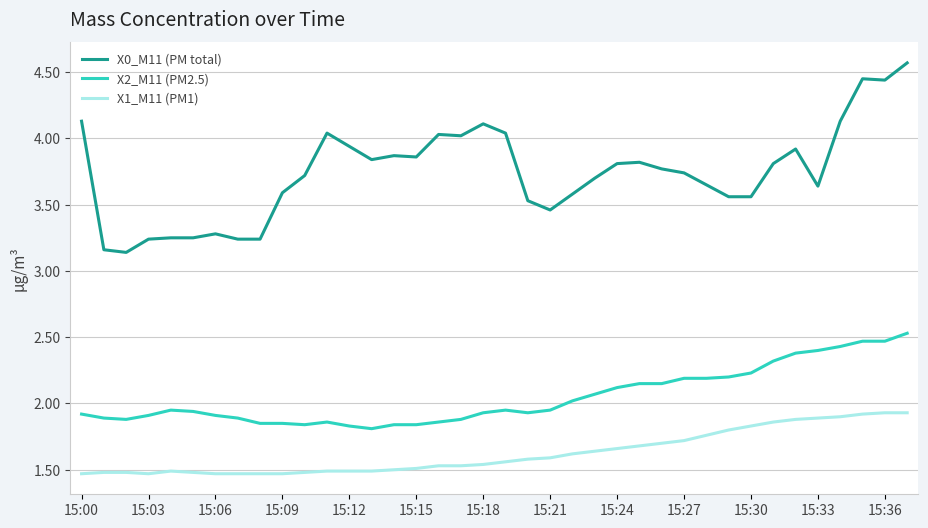

What is the difference between the second highest and minimum values in the X2_M11 (PM2.5) series?

0.7